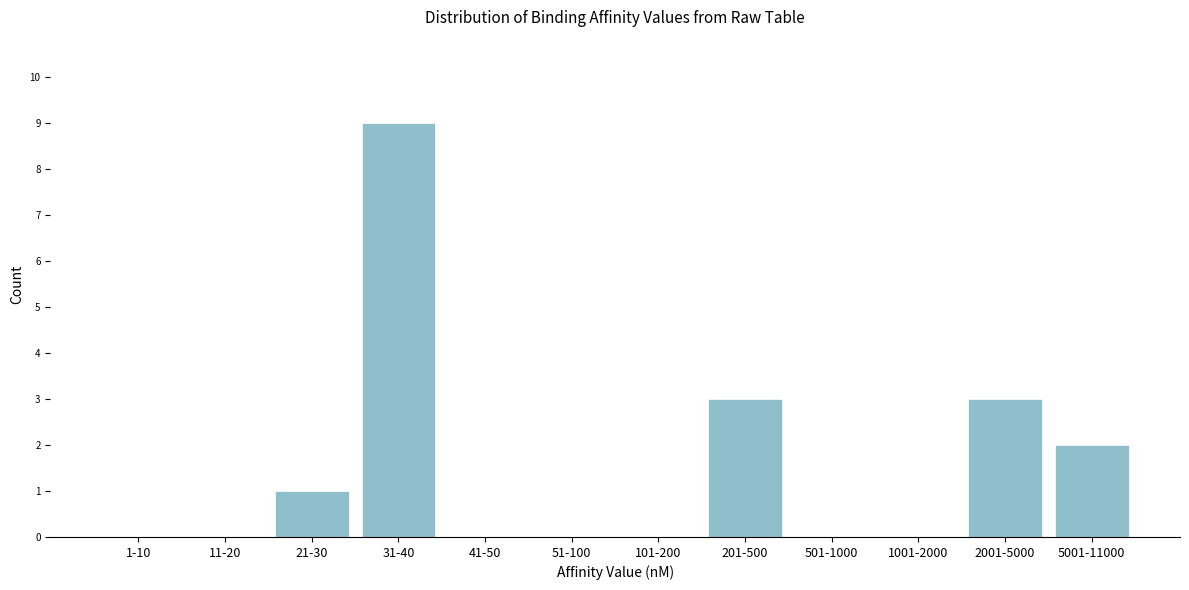

Reading left to right, list all the values displayed in this chart.

1-10=0	11-20=0	21-30=1	31-40=9	41-50=0	51-100=0	101-200=0	201-500=3	501-1000=0	1001-2000=0	2001-5000=3	5001-11000=2